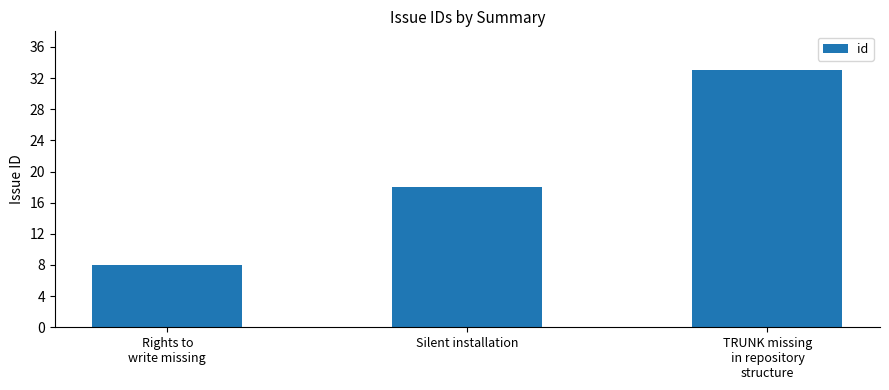

List the labels in order of value, largest first.

TRUNK missing
in repository
structure, Silent installation, Rights to
write missing